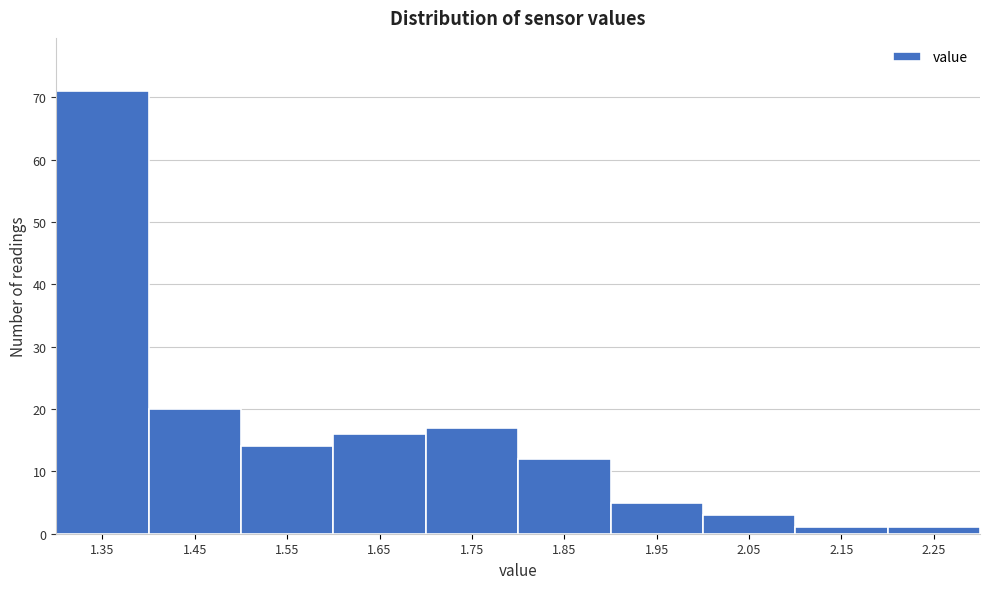

Reading left to right, what are all the values shown in this chart?

71	20	14	16	17	12	5	3	1	1